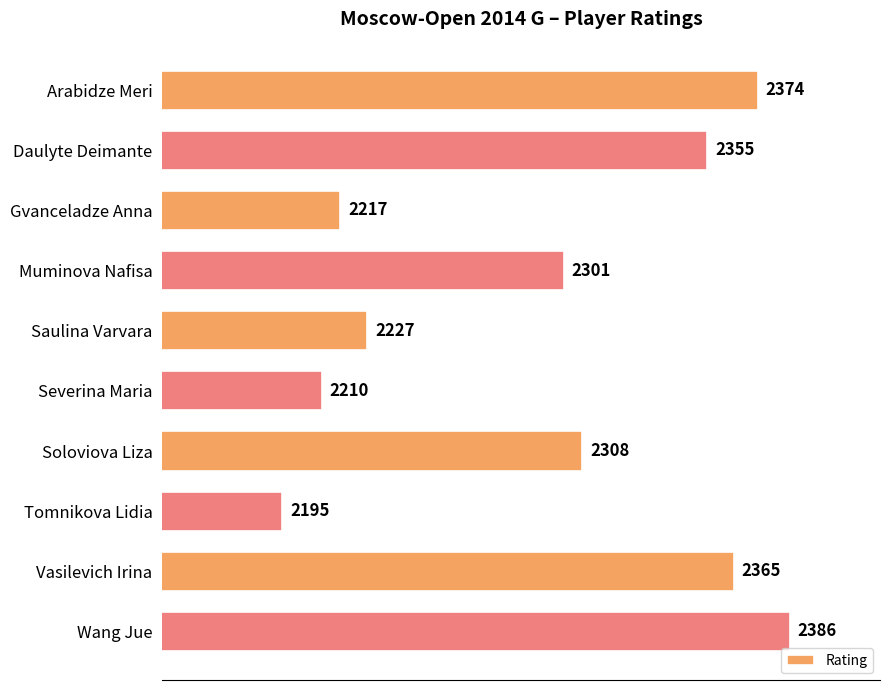

The chart shows a value of 2308 at Soloviova Liza. True or false?

True